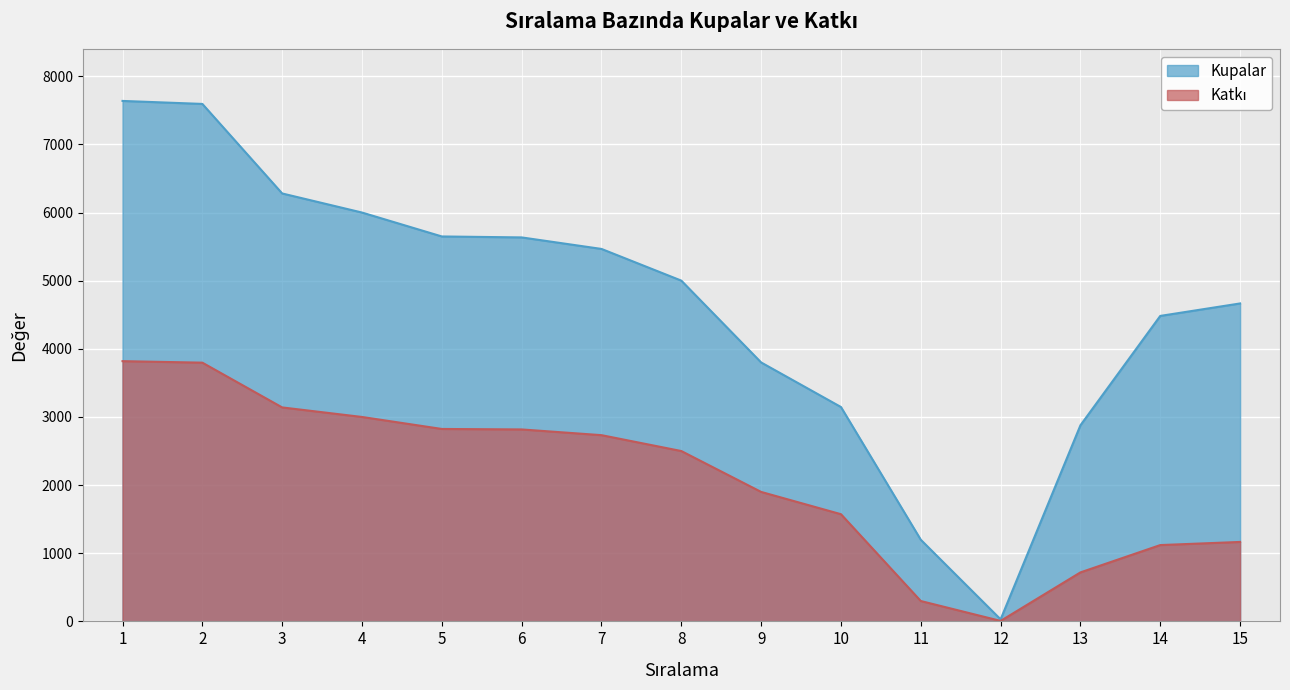

Which series has the largest total across all categories?

Kupalar